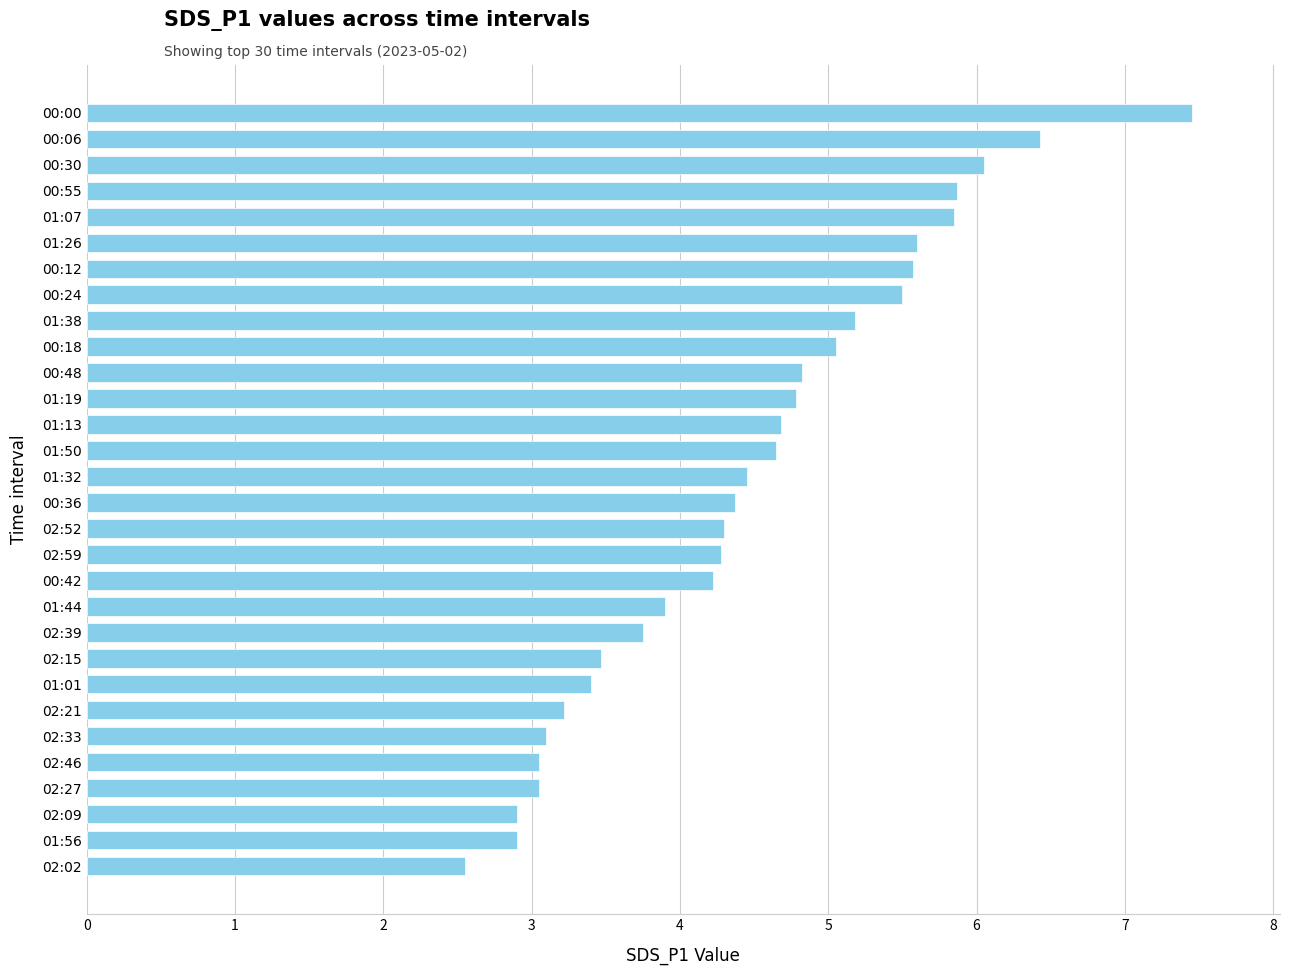

Read the value at 02:52.

4.3